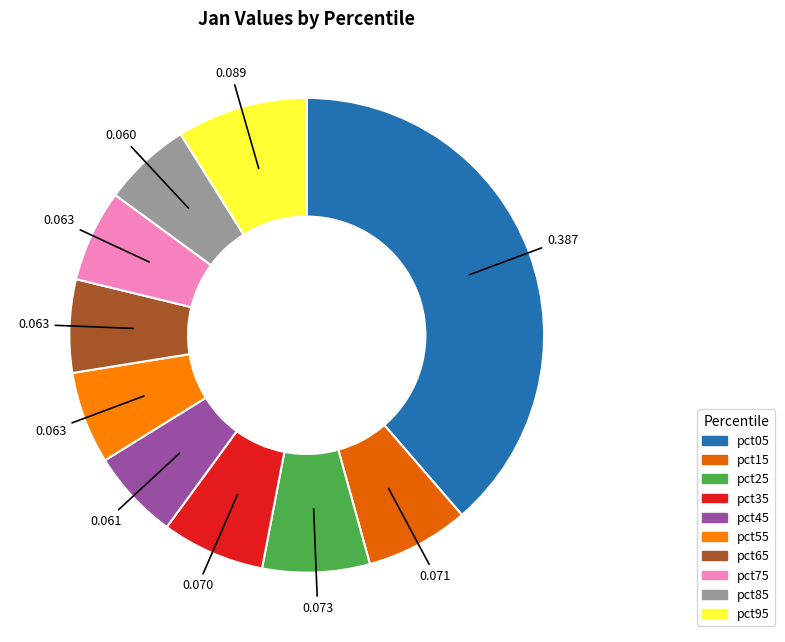

How many segments does this pie chart have?

10